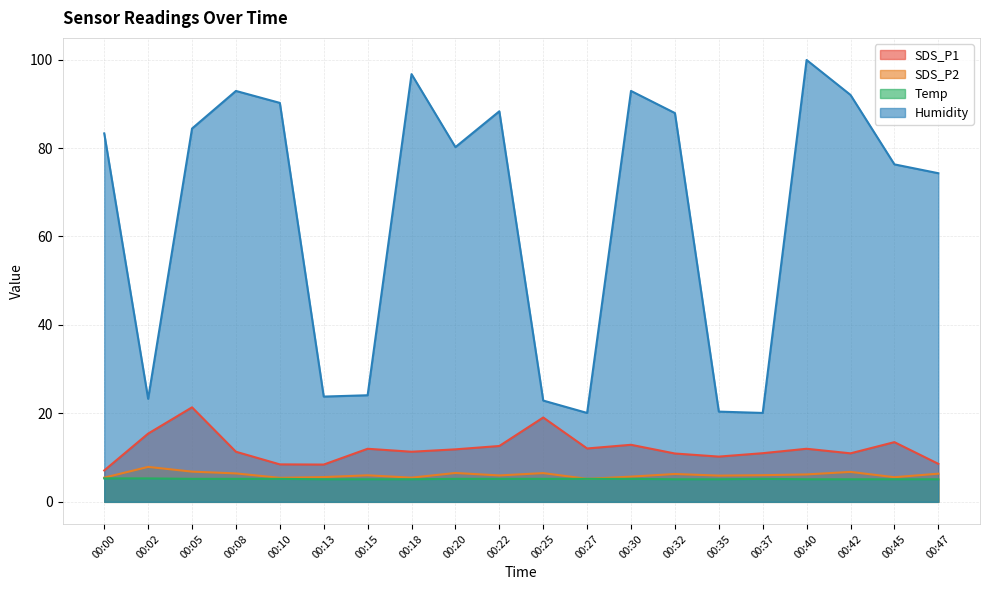

At how many categories does at least one series exceed 70?

13